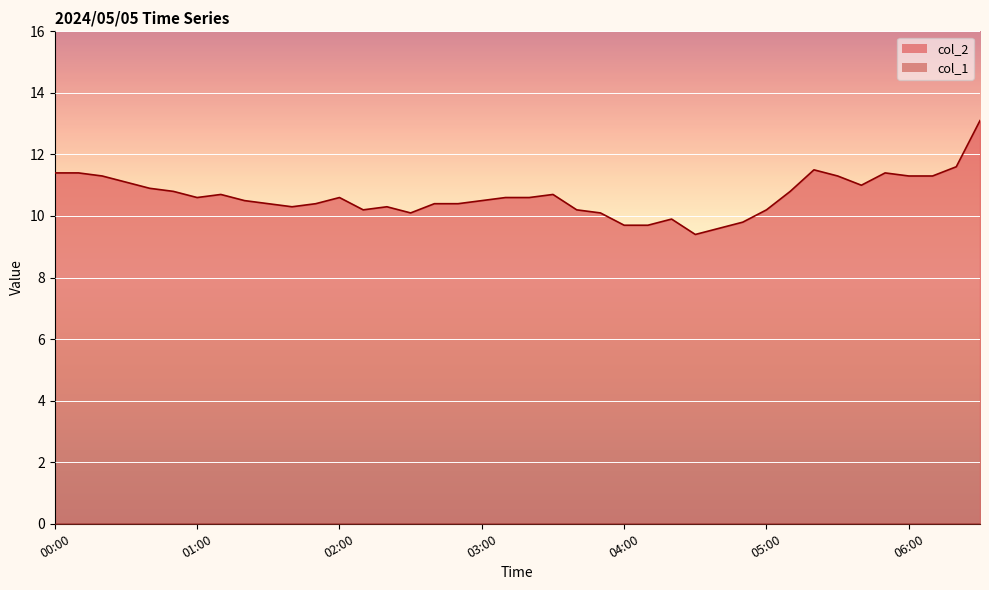

What is the greatest value displayed?

13.1